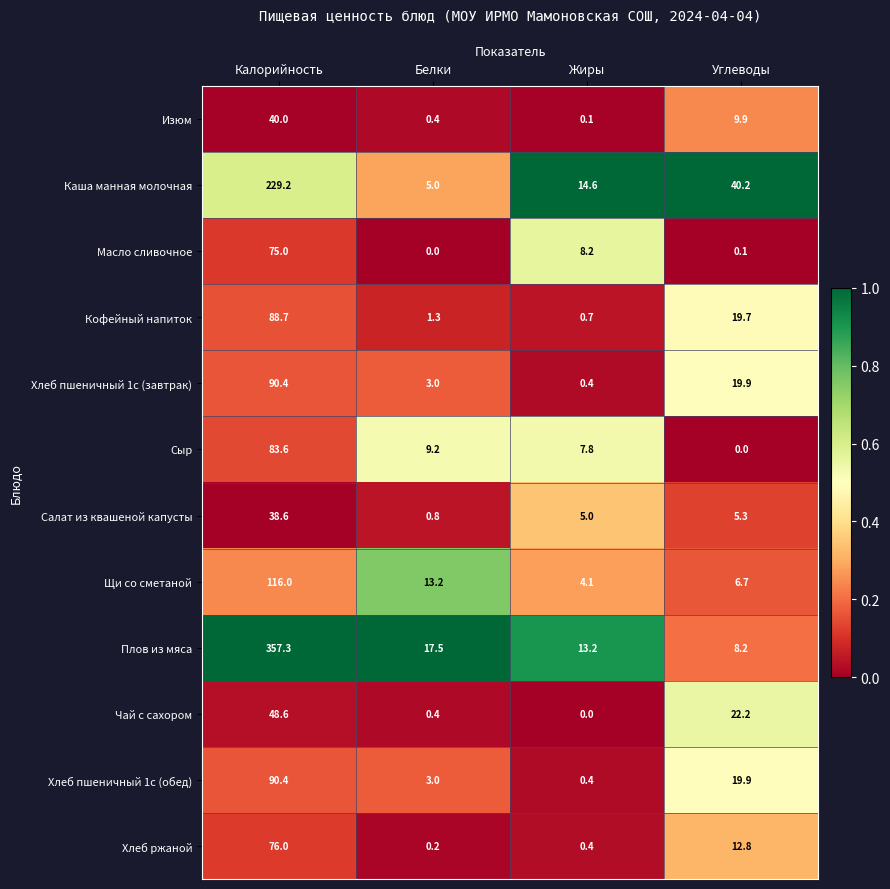

What is the spread (max minus min) of values at Жиры?

1.0